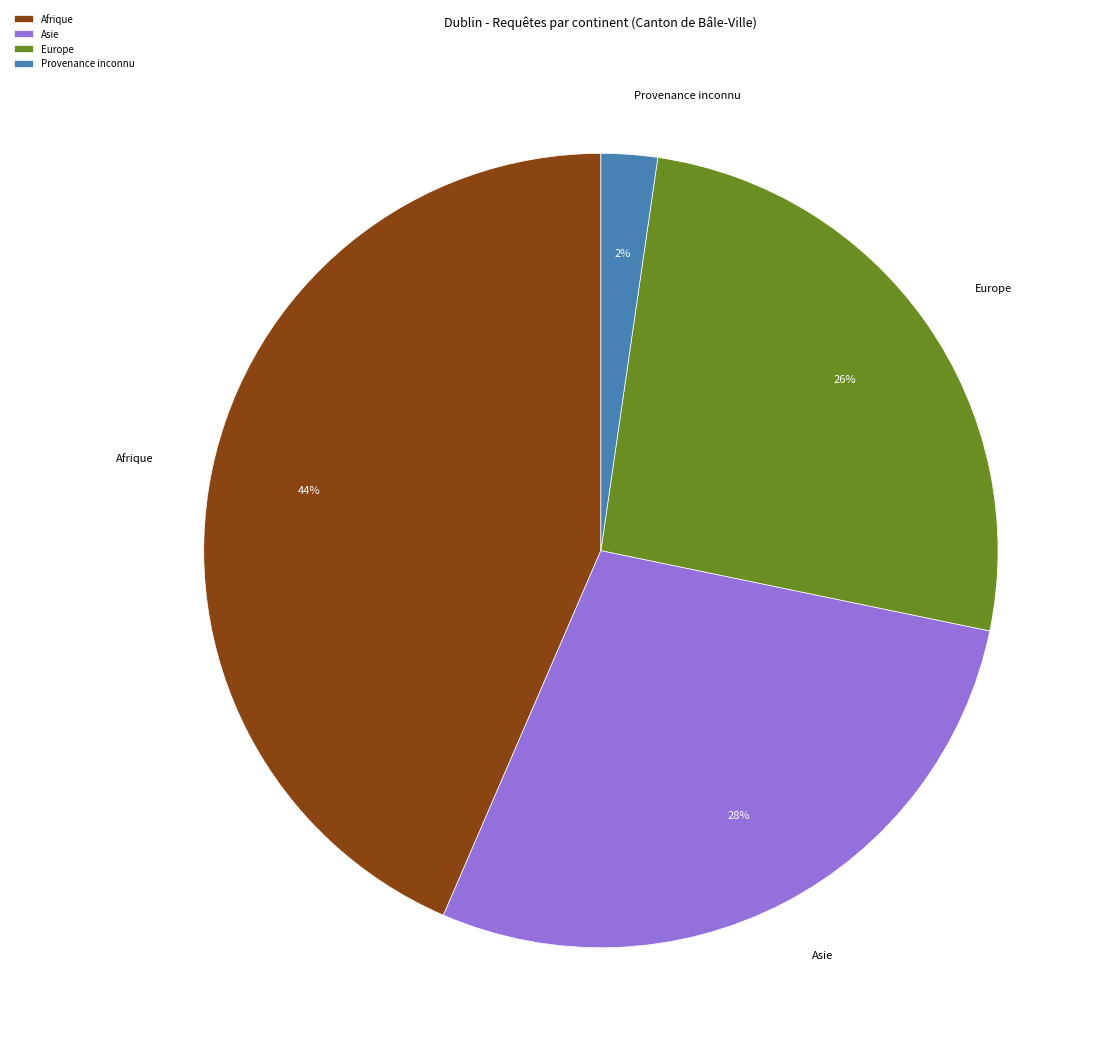

Which category has the smallest portion of the pie?

Provenance inconnu